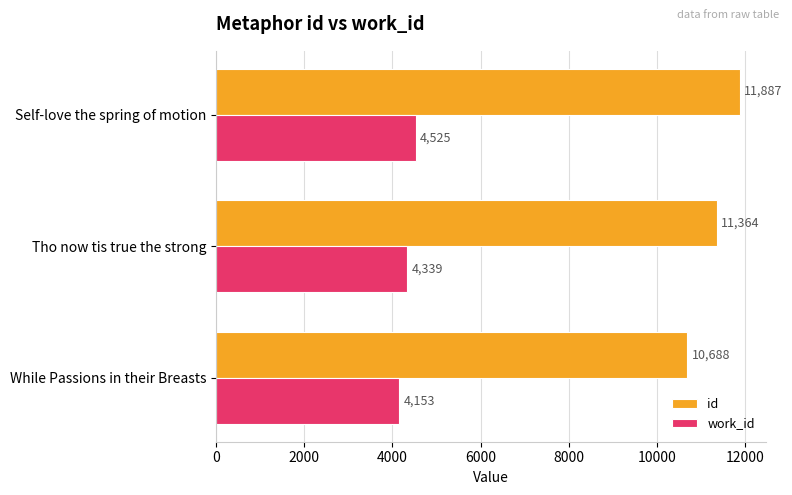

Rank the series at While Passions in their Breasts from highest to lowest value.

id, work_id